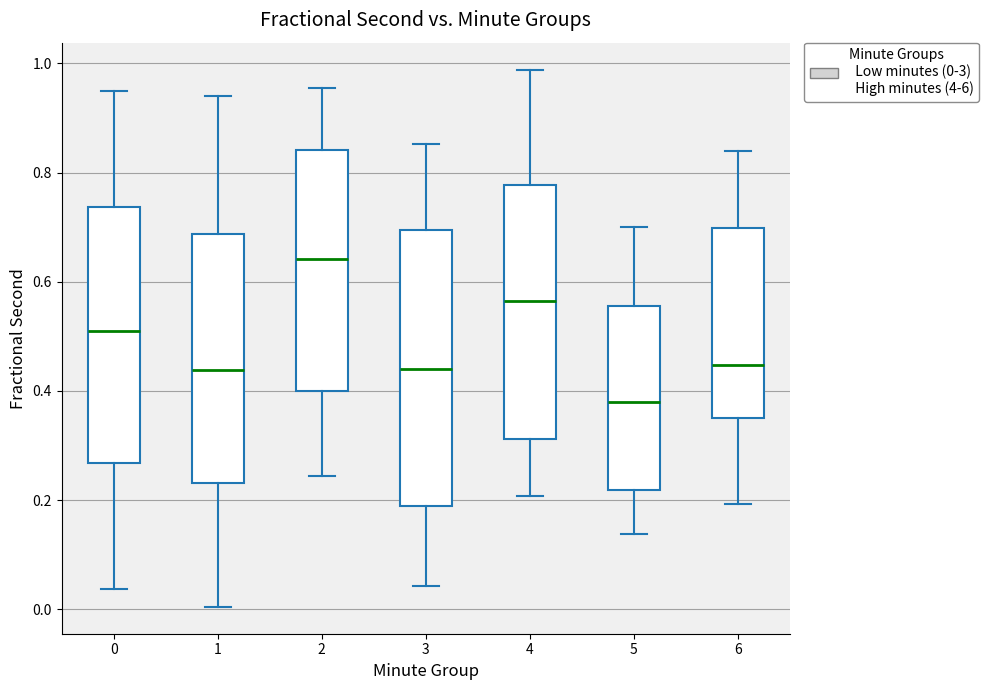

Comparing the boxes themselves (not the whiskers), which one is the tallest?

3